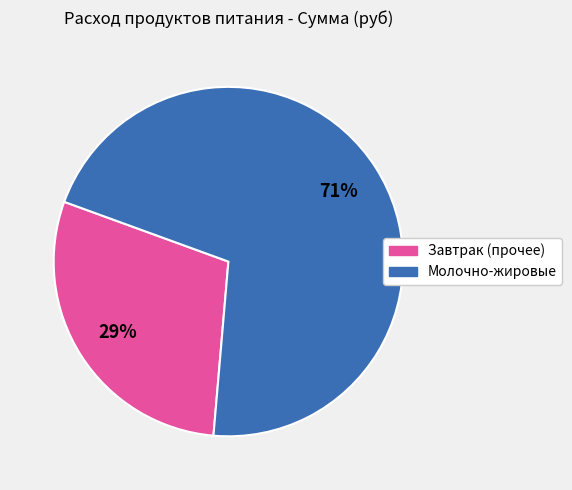

To the nearest percent, what is the average slice percentage?

50%